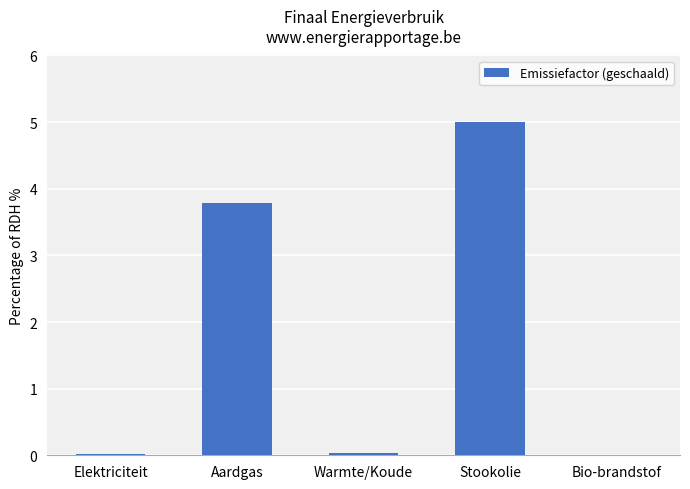

Which has a higher value, Stookolie or Warmte/Koude?

Stookolie